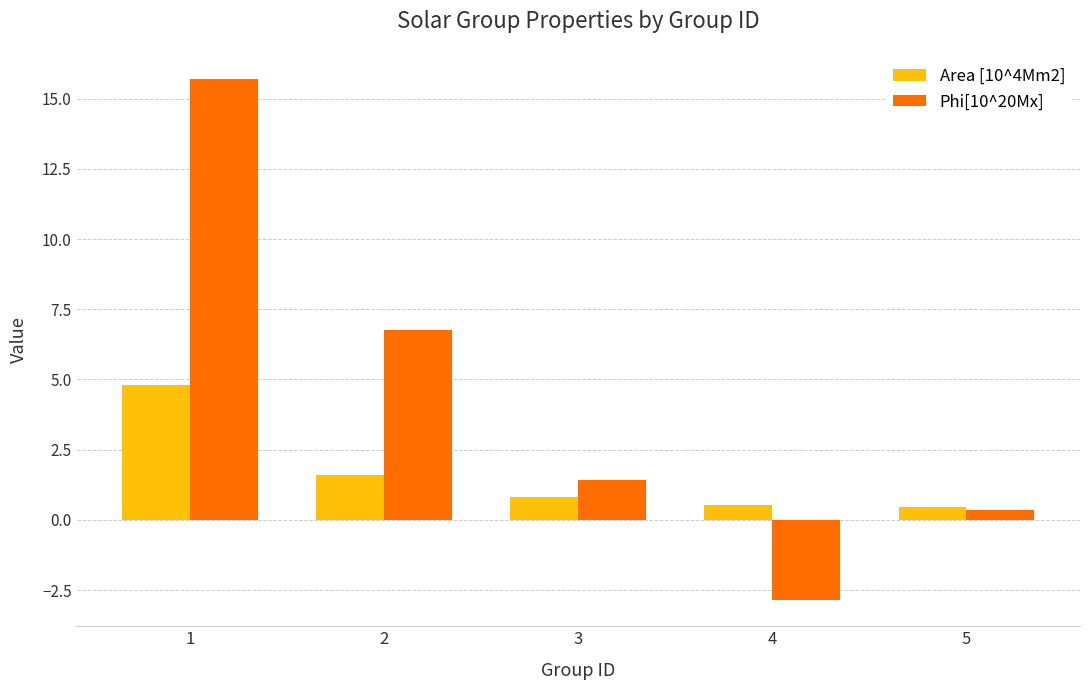

Reading left to right, transcribe all the data shown in this chart.

Area [10^4Mm2]: 1=4.8	2=1.6	3=0.8	4=0.5	5=0.5
Phi[10^20Mx]: 1=15.7	2=6.8	3=1.4	4=-2.9	5=0.4